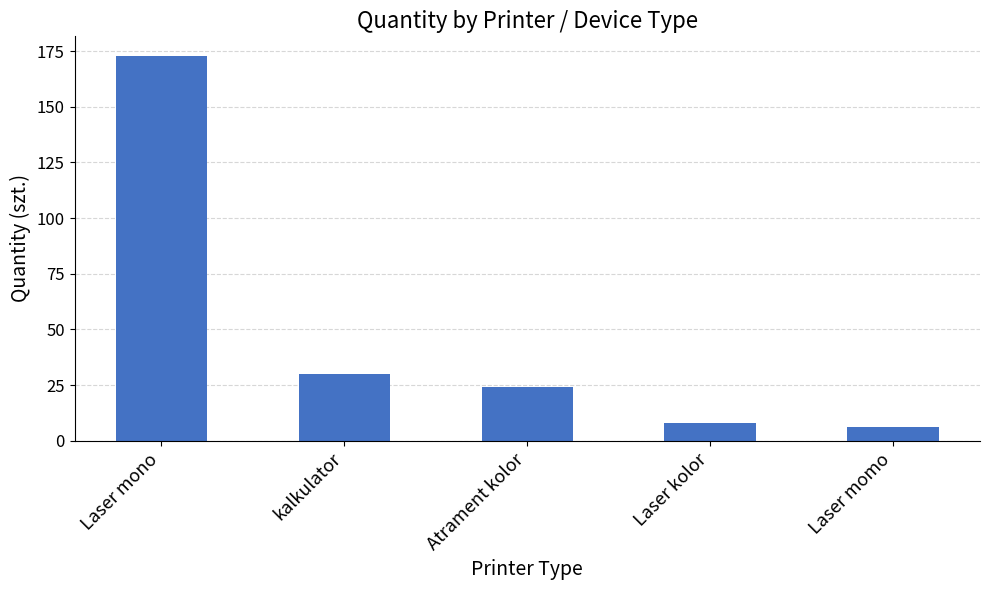

Read the value at kalkulator, to the nearest 10.

30